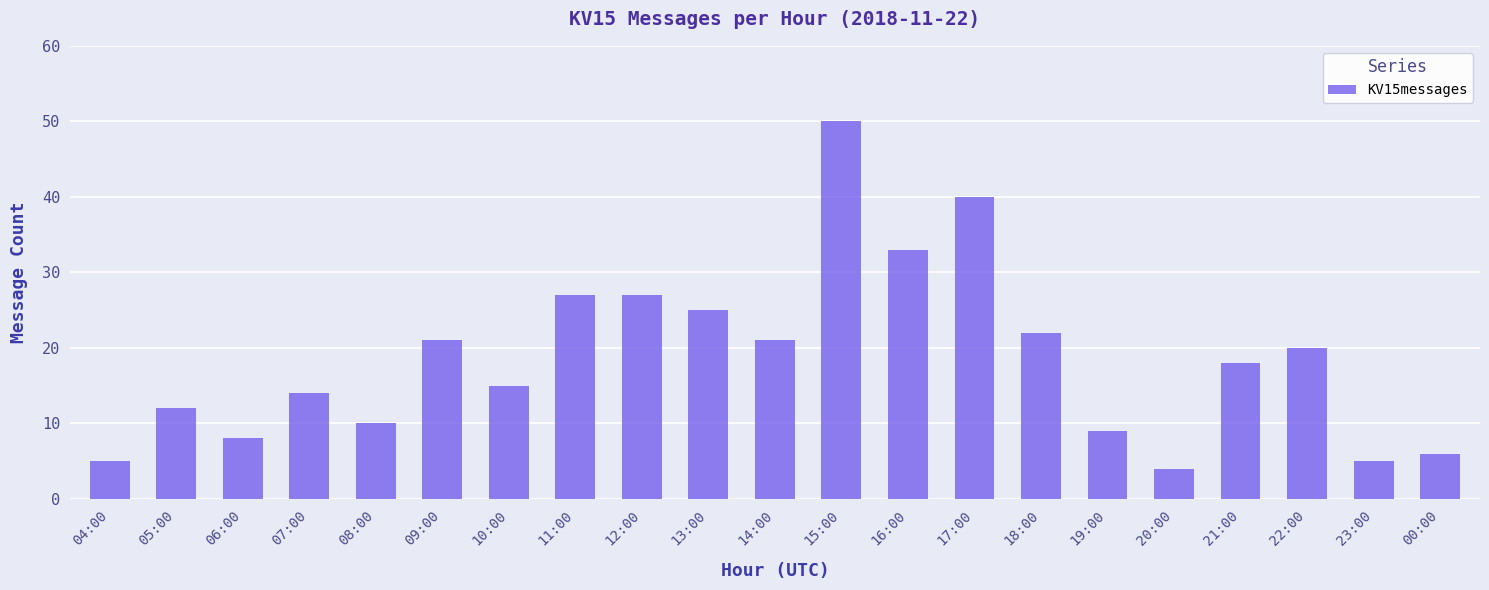

Reading right to left, list all the values displayed in this chart.

6	5	20	18	4	9	22	40	33	50	21	25	27	27	15	21	10	14	8	12	5